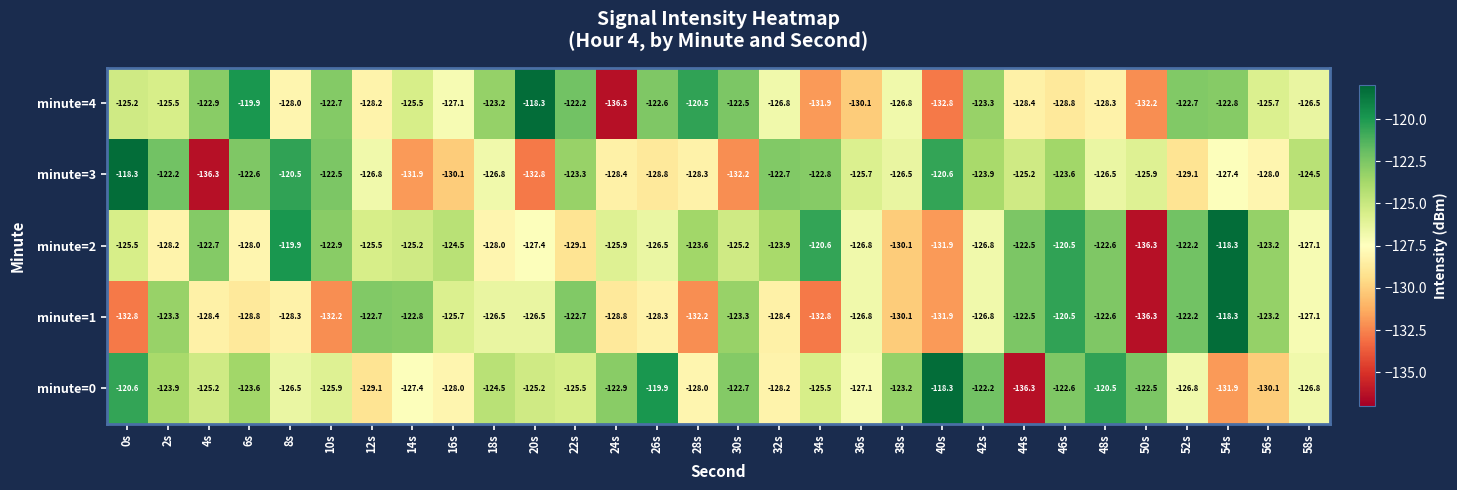

At which category is the sum across all series the highest?

46s